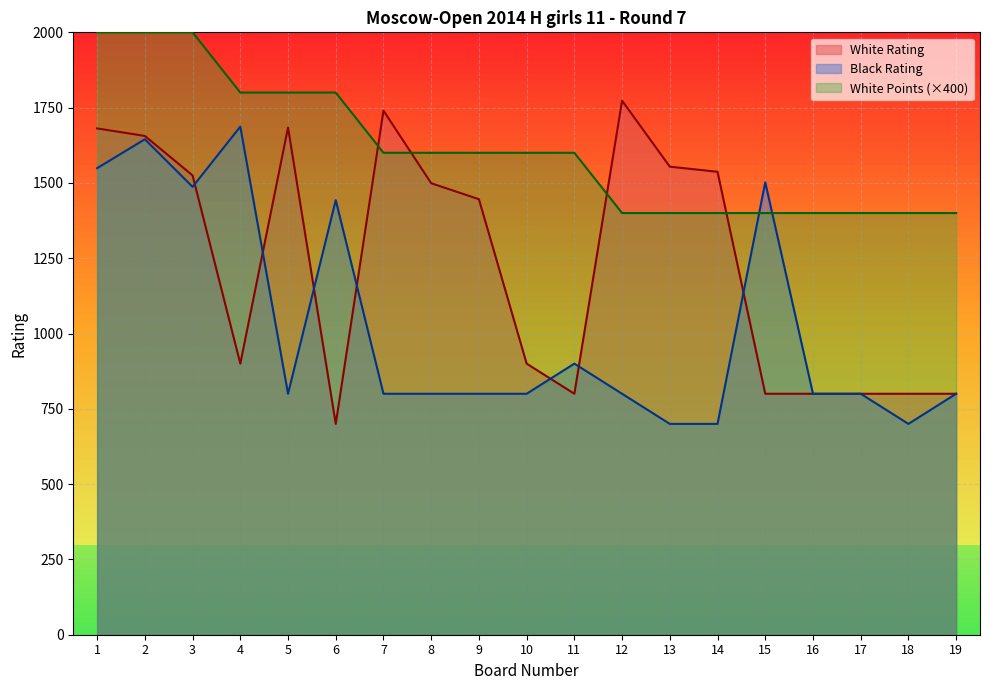

True or false: White Points has a value of 1600 at 9.

True